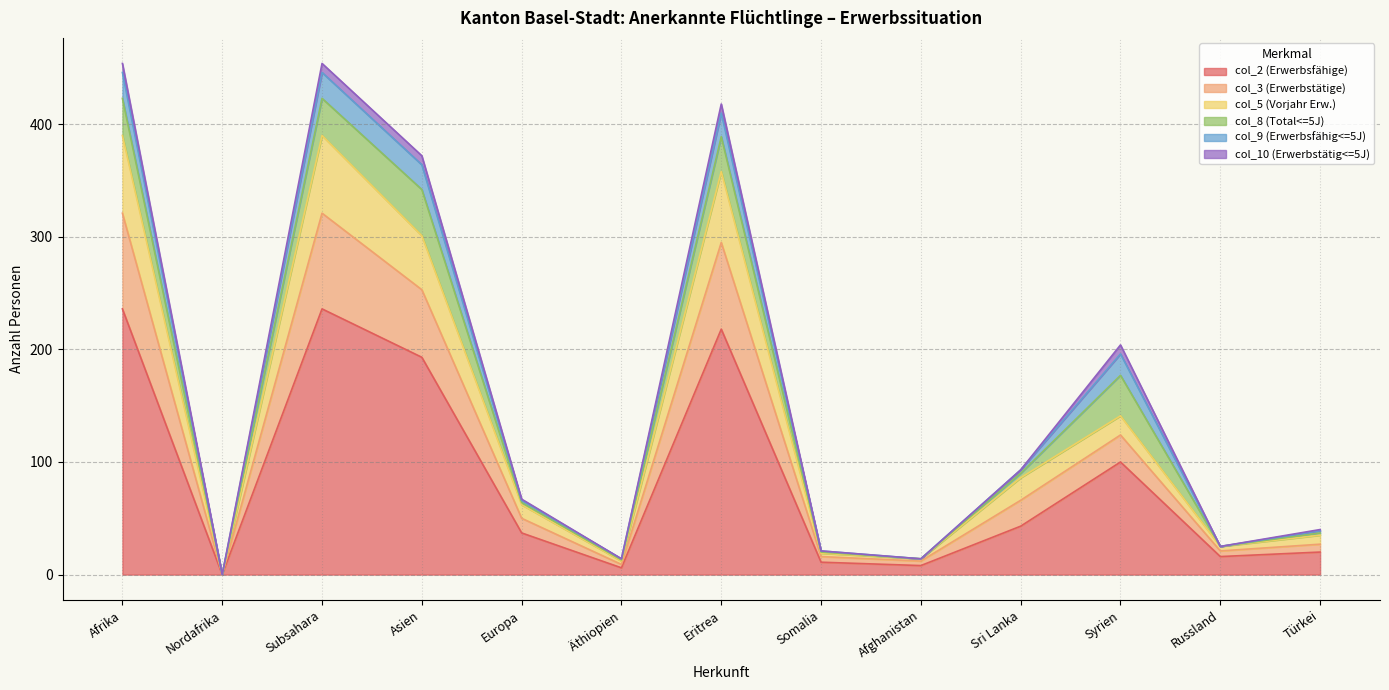

Is the value of col_5 (Vorjahr Erw.) at Sri Lanka greater than the value of col_2 (Erwerbsfähige) at Türkei?

Yes